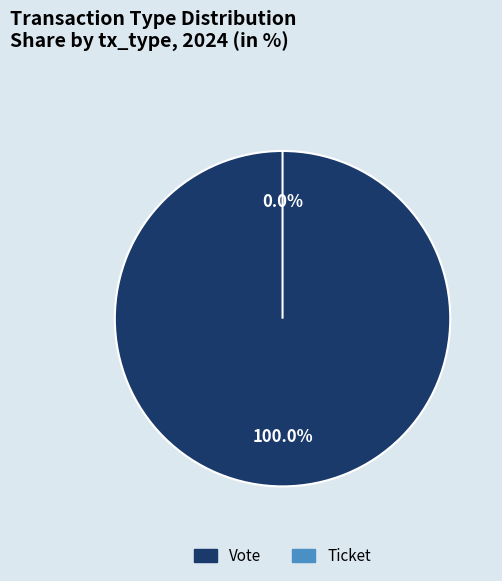

Which category has the smallest portion of the pie?

Ticket